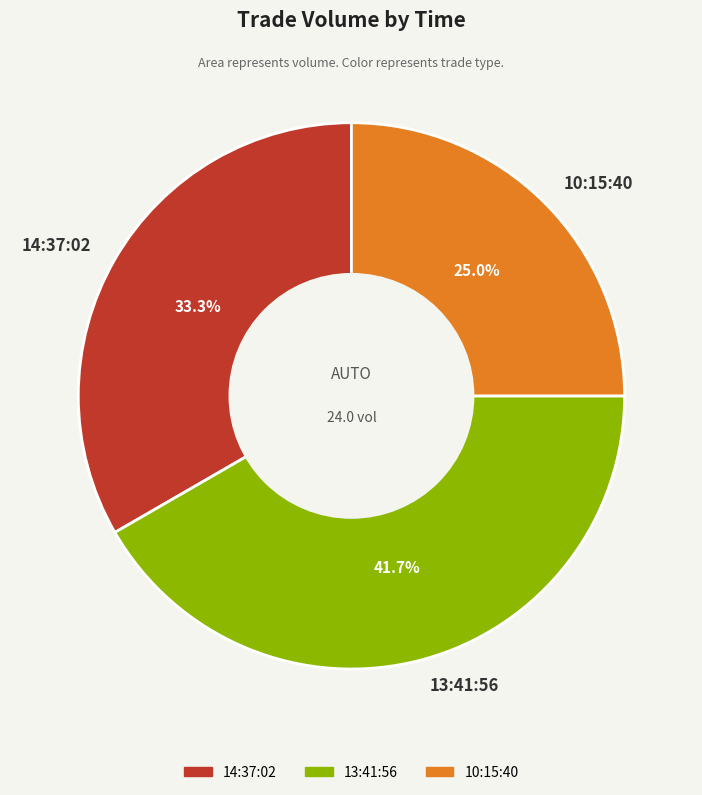

To the nearest percent, what is the difference between the 10:15:40 and 13:41:56 slice percentages?

17%